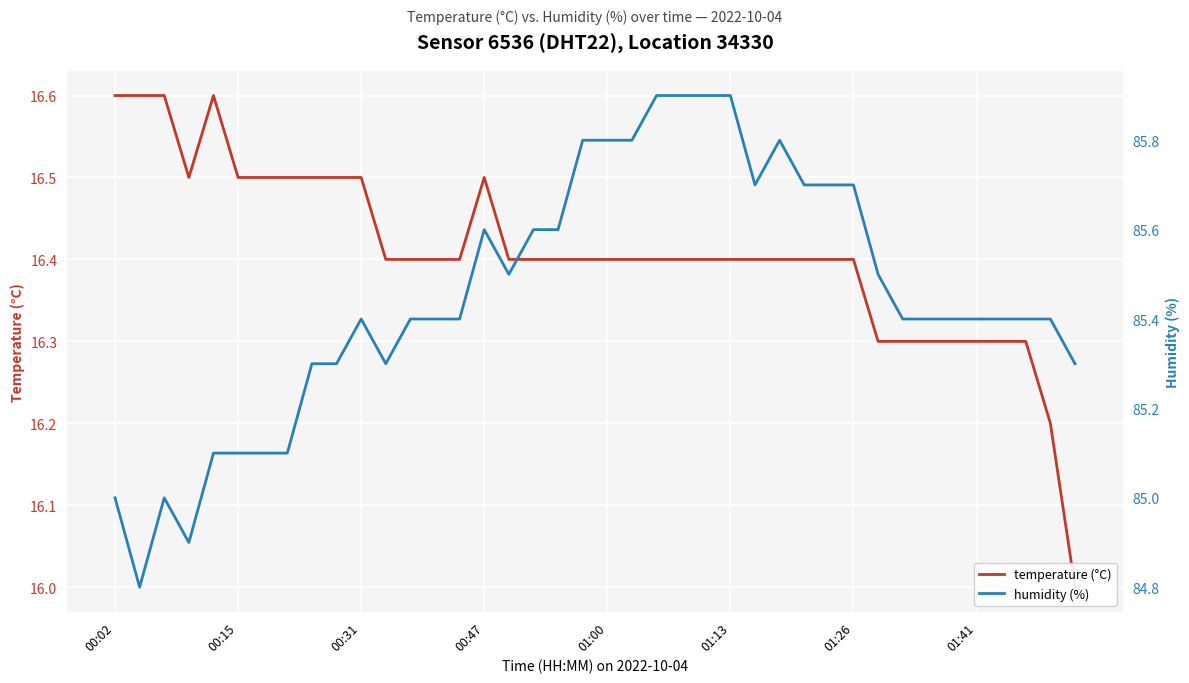

At how many categories does at least one series exceed 84?

40